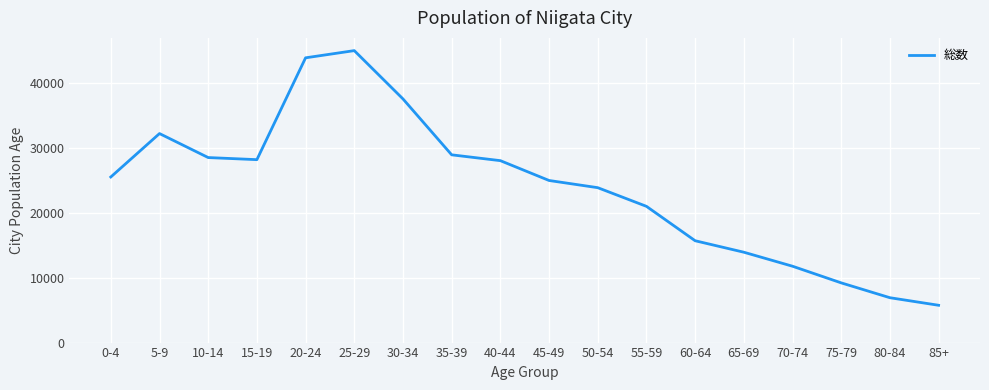

What is the approximate value at 85+, to the nearest 100?

5800